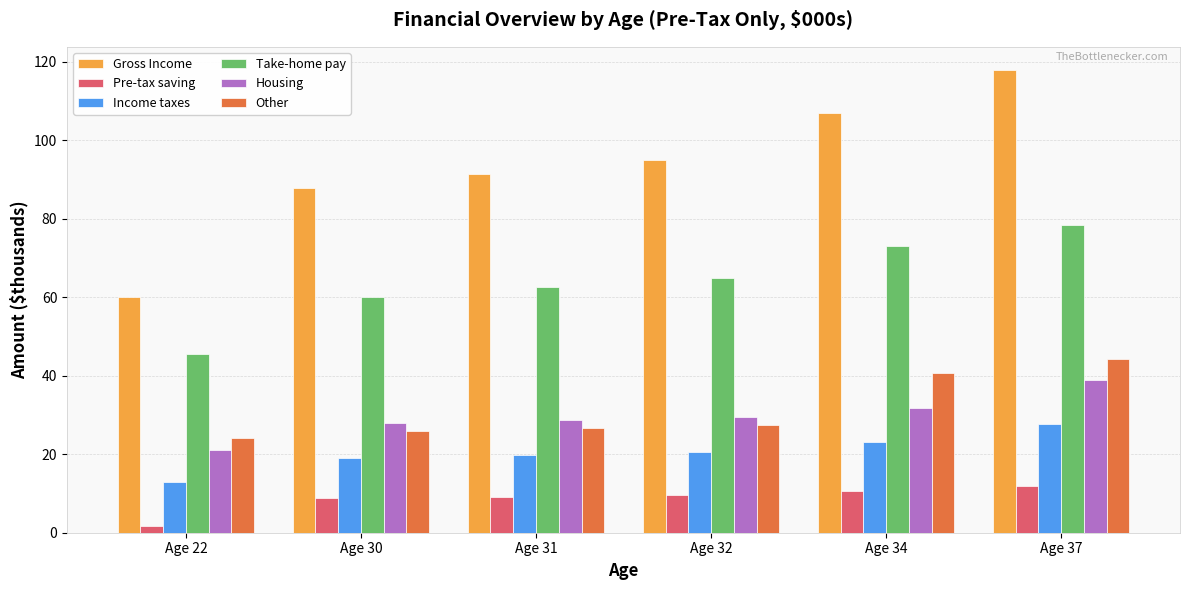

How many bars are there in total?

36